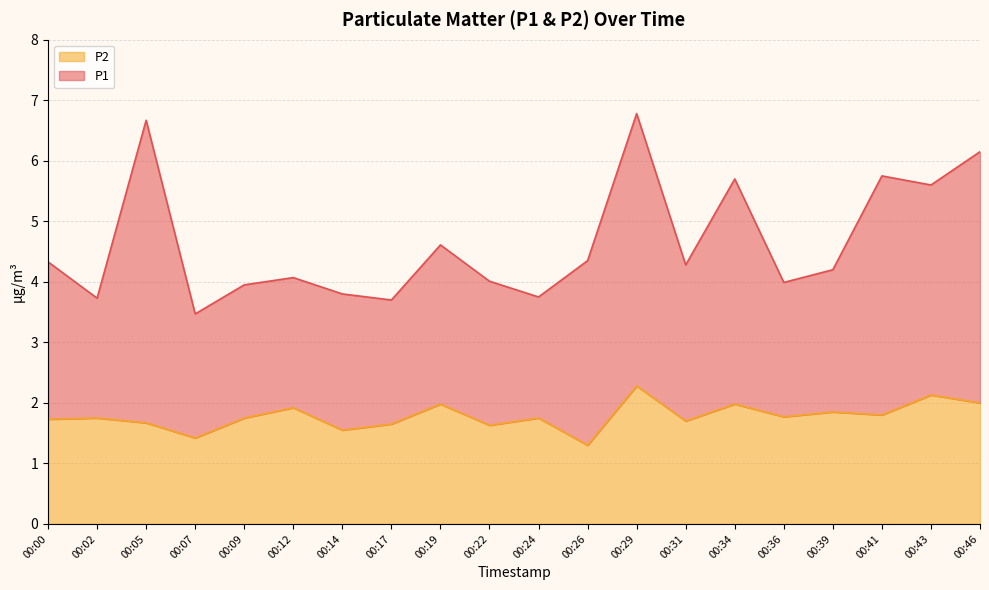

Which label corresponds to the largest value in the chart?

00:29